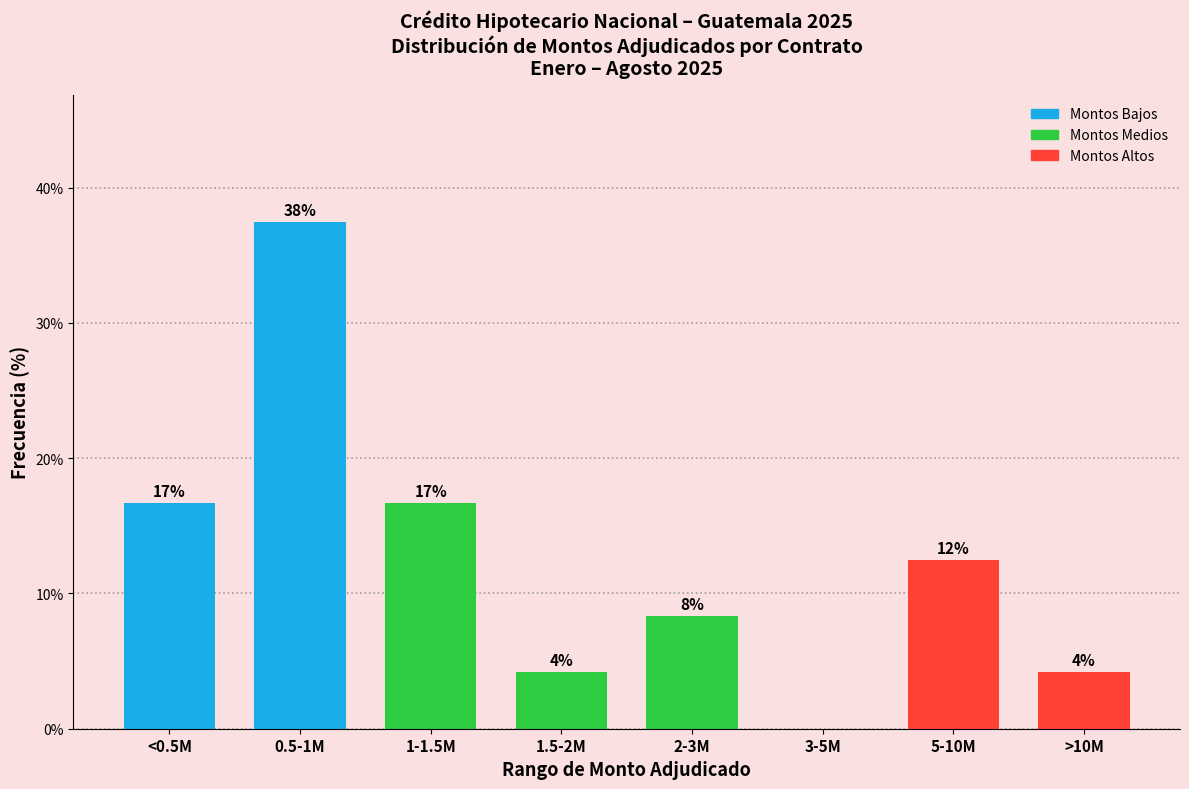

Are the bars horizontal?

No